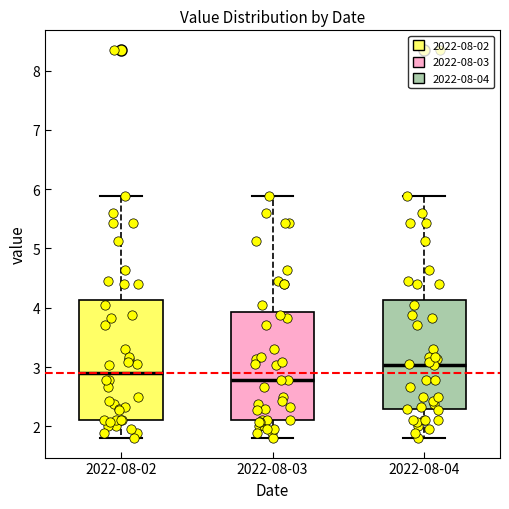

Which box has the lowest median line?

2022-08-03